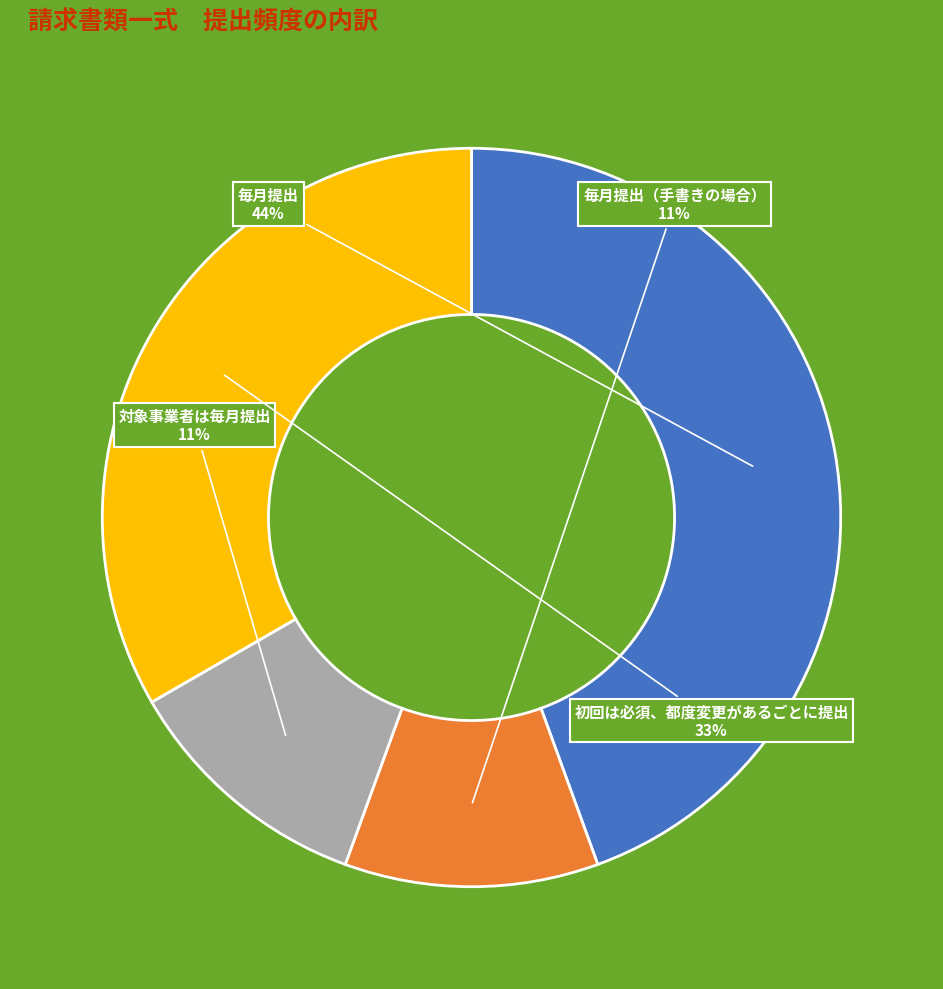

Is there a majority slice in this chart?

No